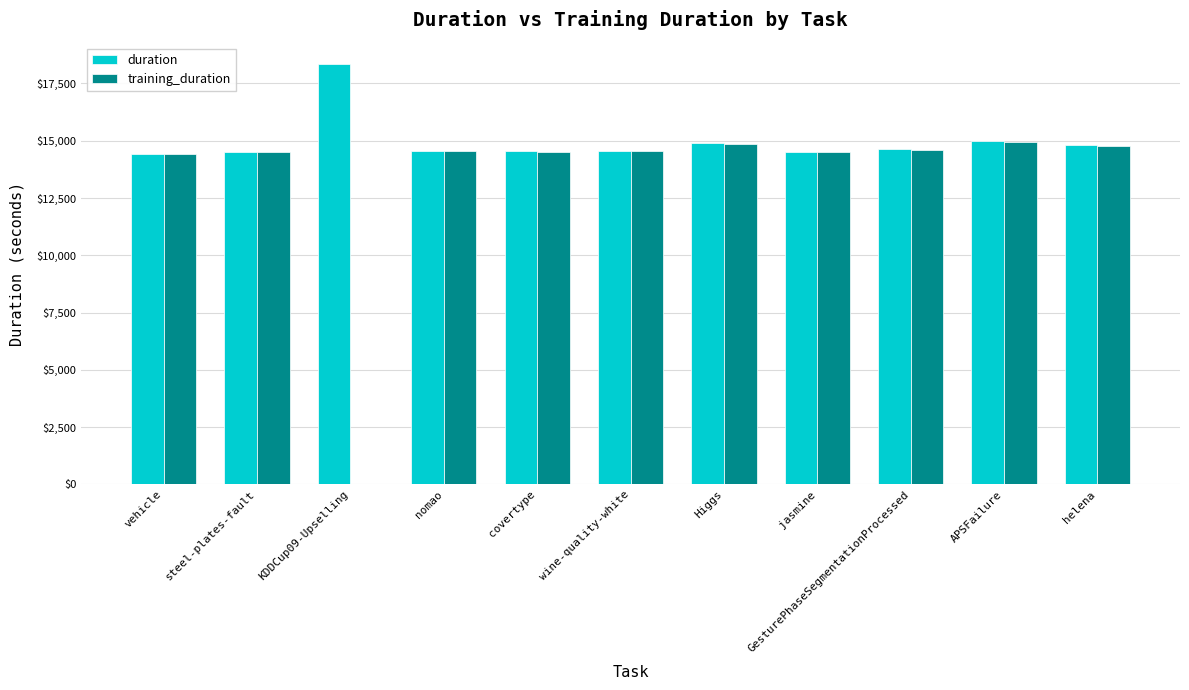

What are all the series names shown in the legend?

duration, training_duration